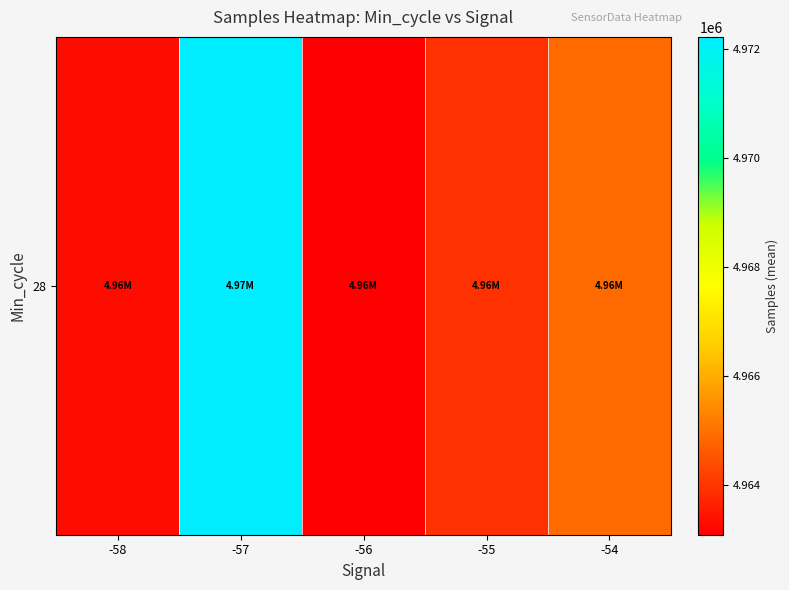

What is the difference between the values at -54 and -56?

1810.1